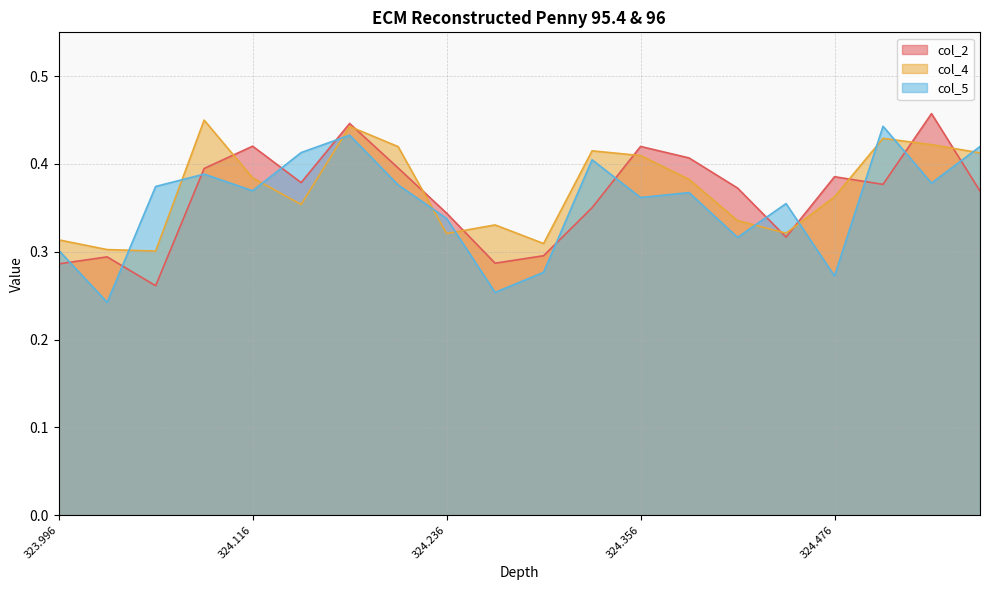

At which category does the chart reach its minimum across all series?

324.026